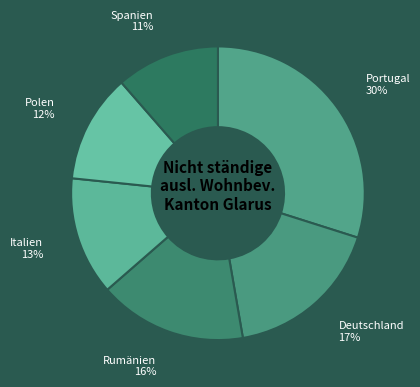

To the nearest percent, what is the combined percentage of Polen and Rumänien?

28%